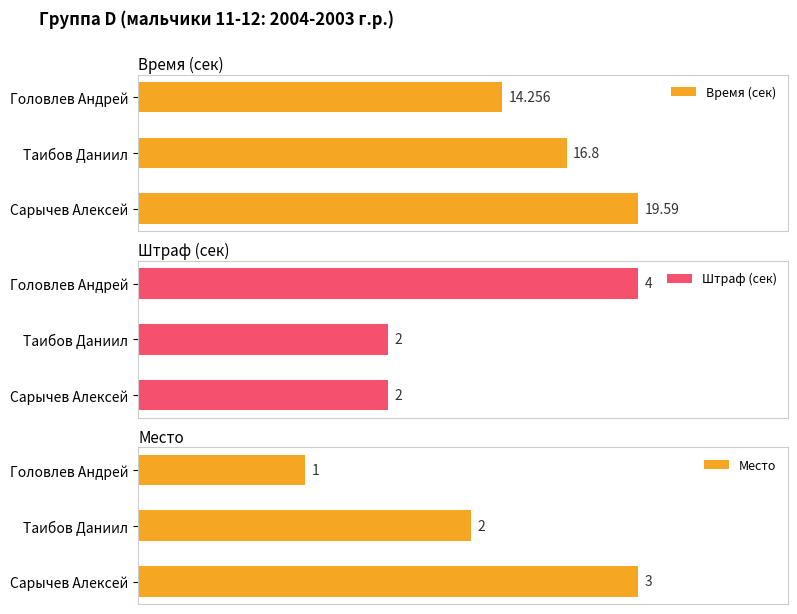

At how many categories does at least one series exceed 17?

1